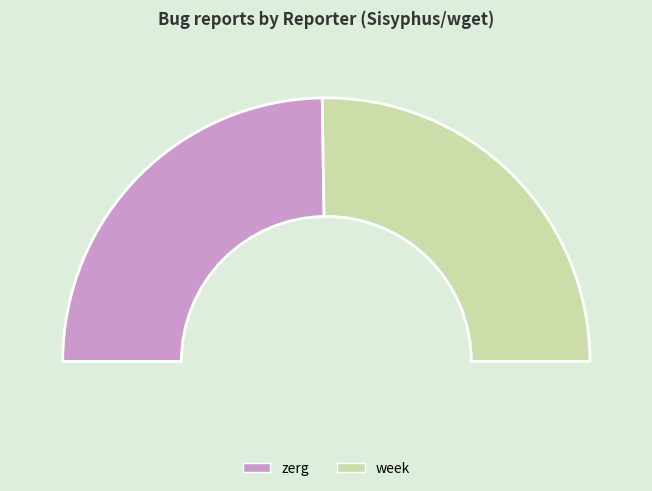

Does week account for over 50% of the chart?

Yes